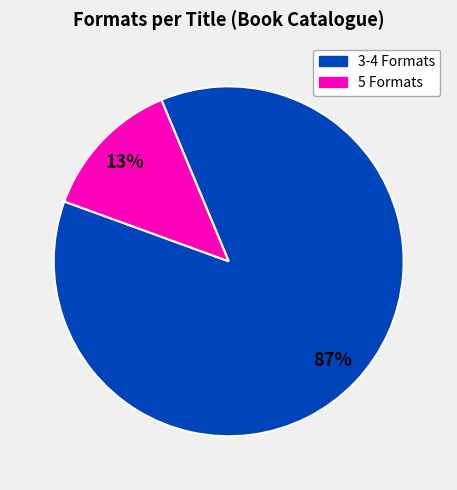

To the nearest percent, what is the difference between the largest and smallest slice percentages?

74%